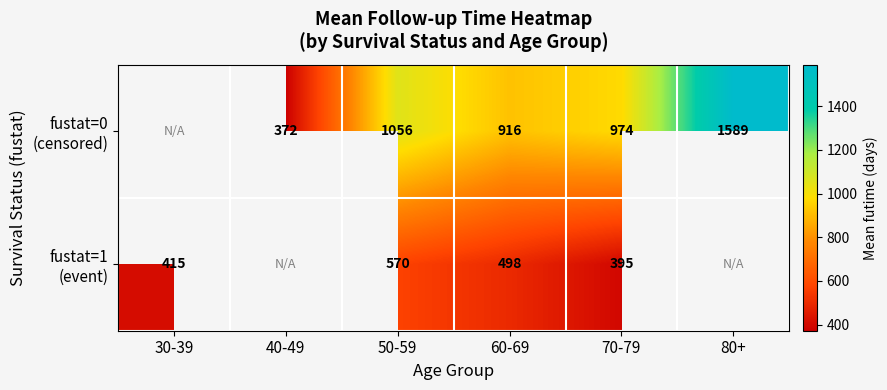

At 50-59, list the series in order from largest to smallest.

fustat=0 (censored), fustat=1 (event)